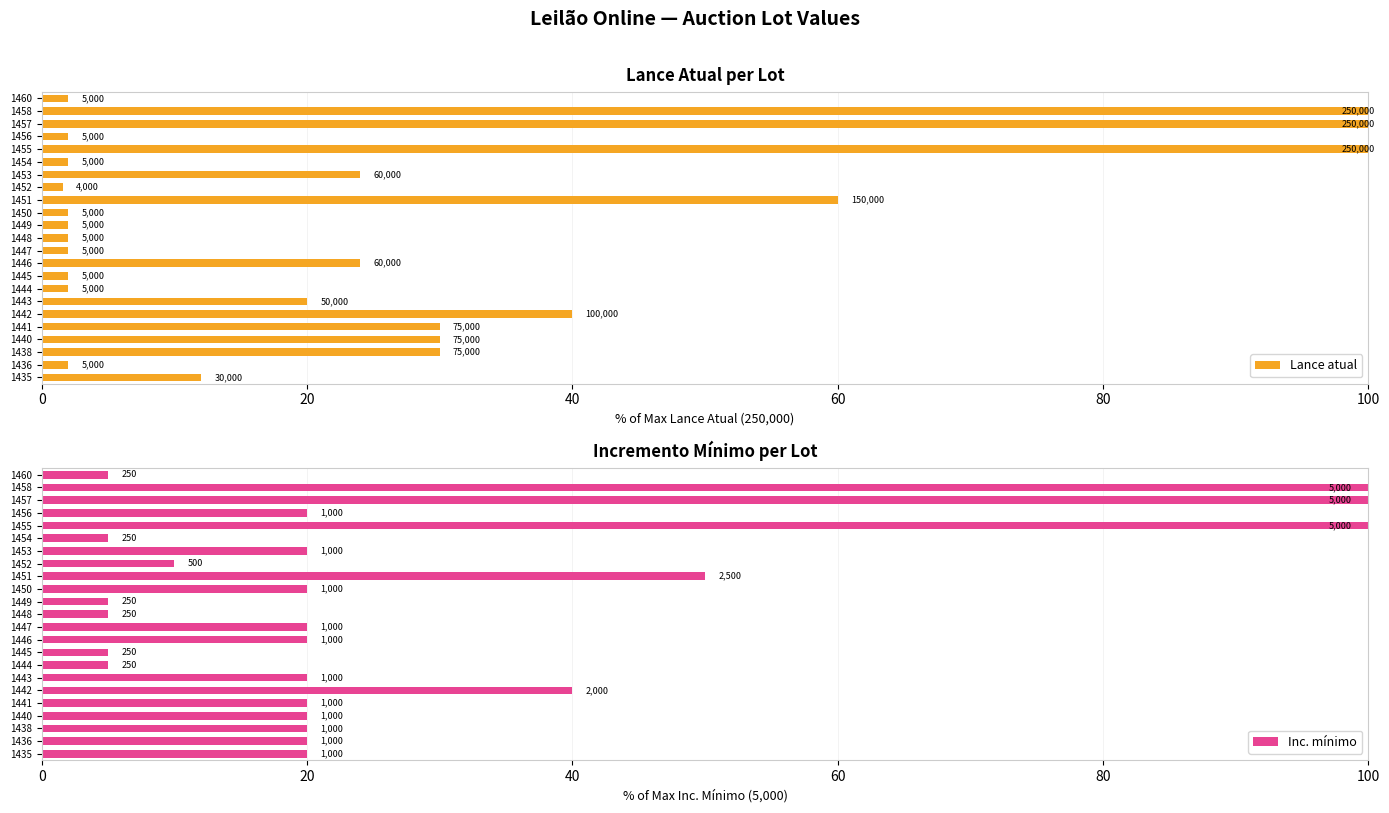

Reading left to right, list all the values displayed in this chart.

Lance atual: 12.0	2.0	30.0	30.0	30.0	40.0	20.0	2.0	2.0	24.0	2.0	2.0	2.0	2.0	60.0	1.6	24.0	2.0	100.0	2.0	100.0	100.0	2.0
Inc. mínimo: 20.0	20.0	20.0	20.0	20.0	40.0	20.0	5.0	5.0	20.0	20.0	5.0	5.0	20.0	50.0	10.0	20.0	5.0	100.0	20.0	100.0	100.0	5.0